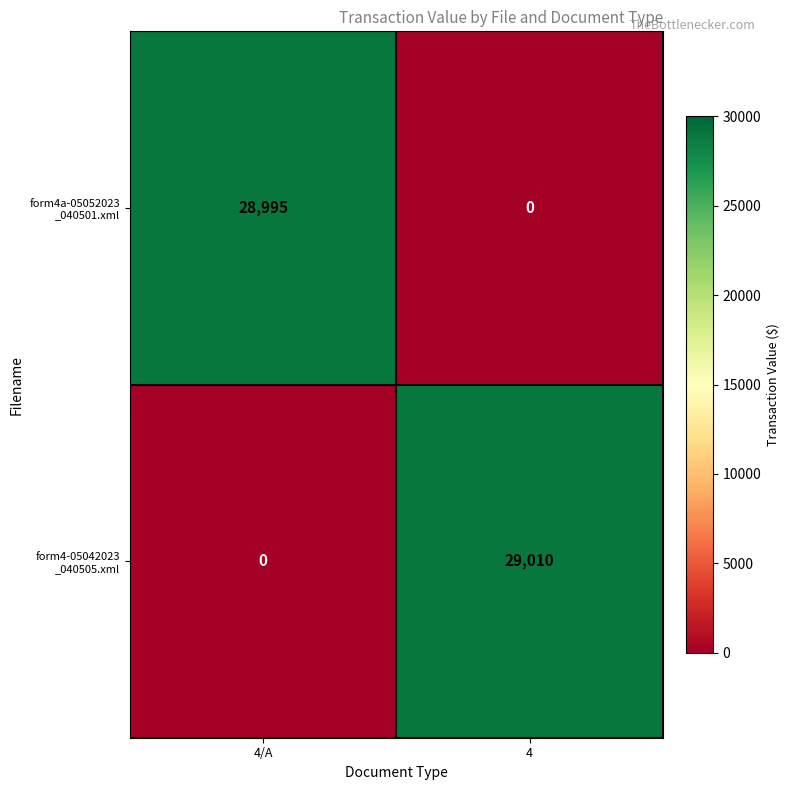

At which category is the sum across all series the highest?

4